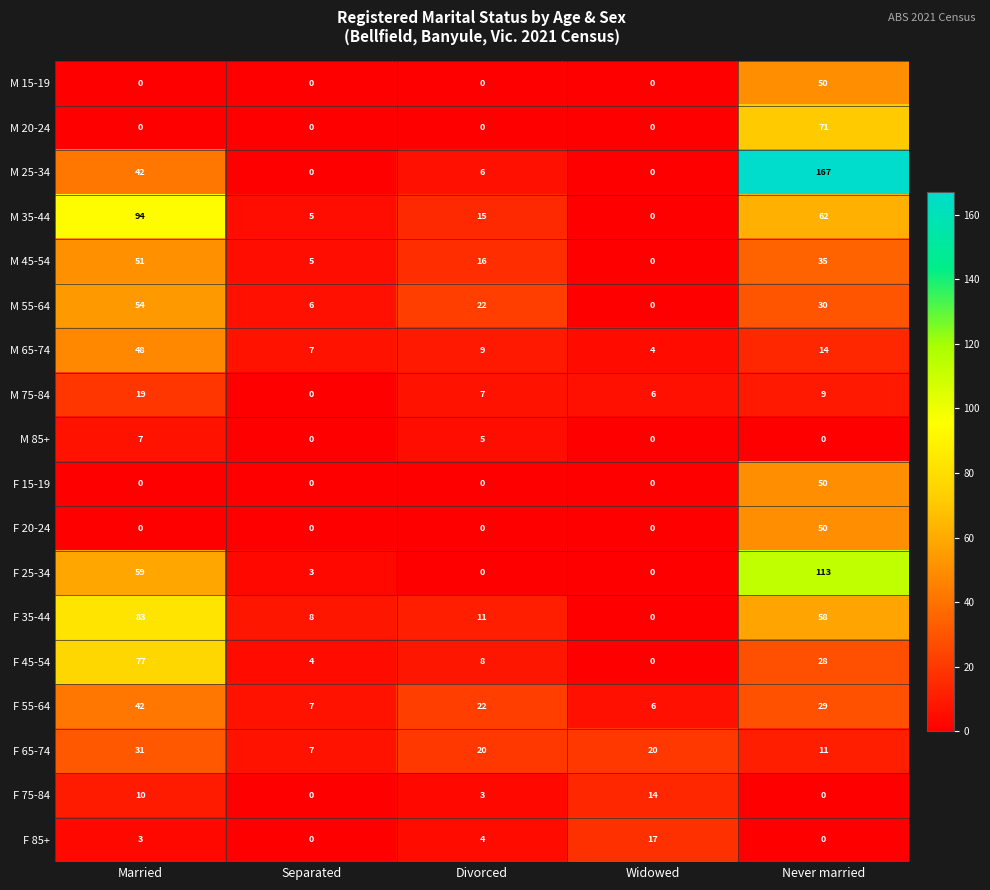

Which series has the largest range (max minus min)?

M 25-34